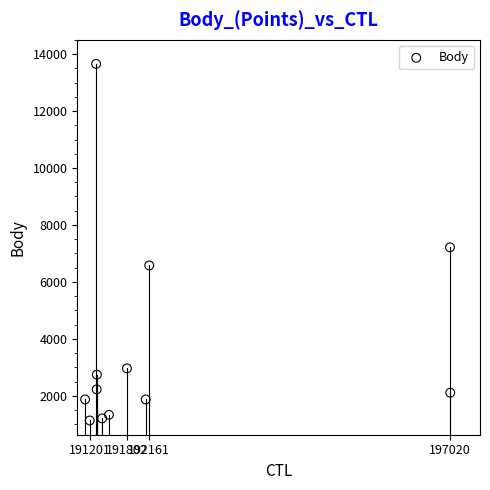

What is the average X value?

192440